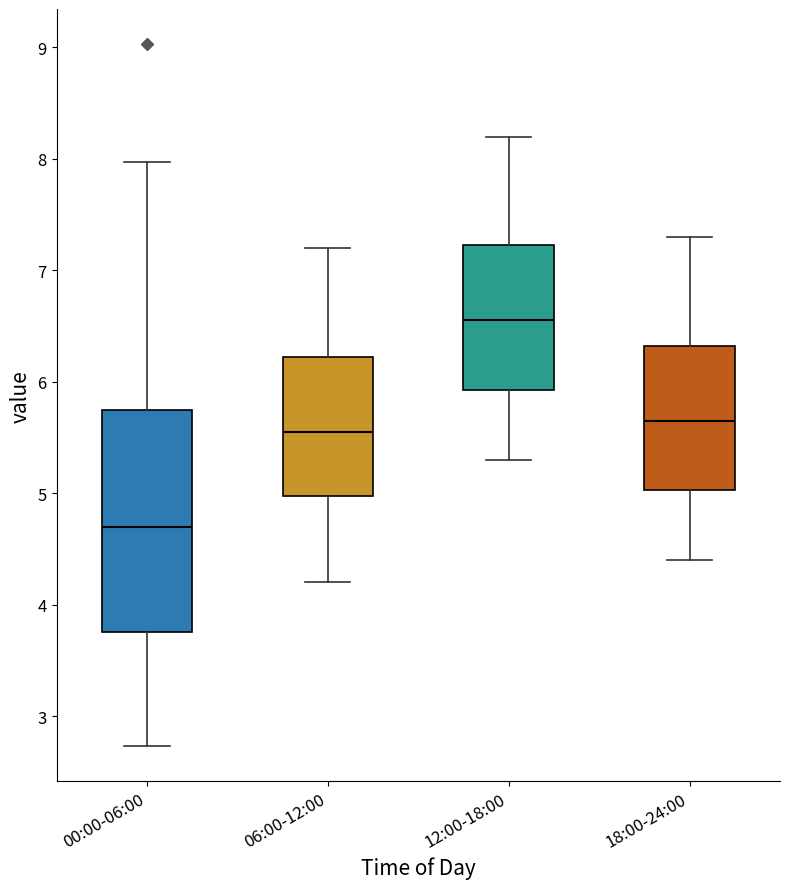

Which box's median line is the lowest?

00:00-06:00